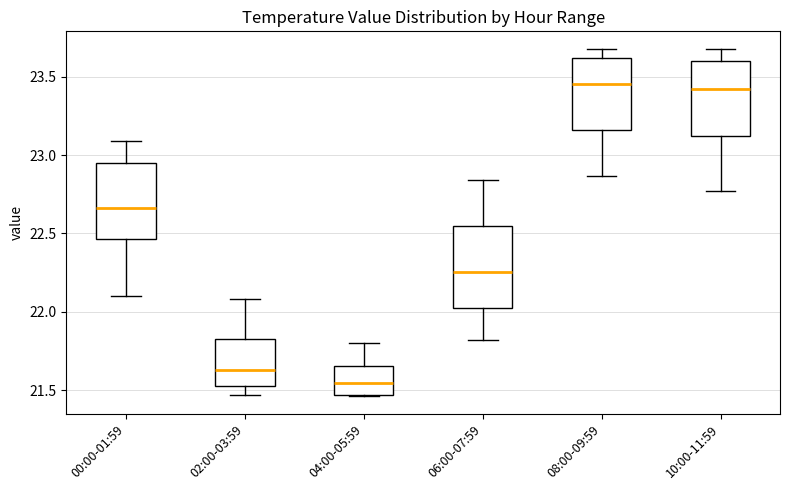

Where does the median line of the box for 10:00-11:59 sit on the y-axis? The values are not printed on the chart, so give them approximately, as read against the axis.

23.40